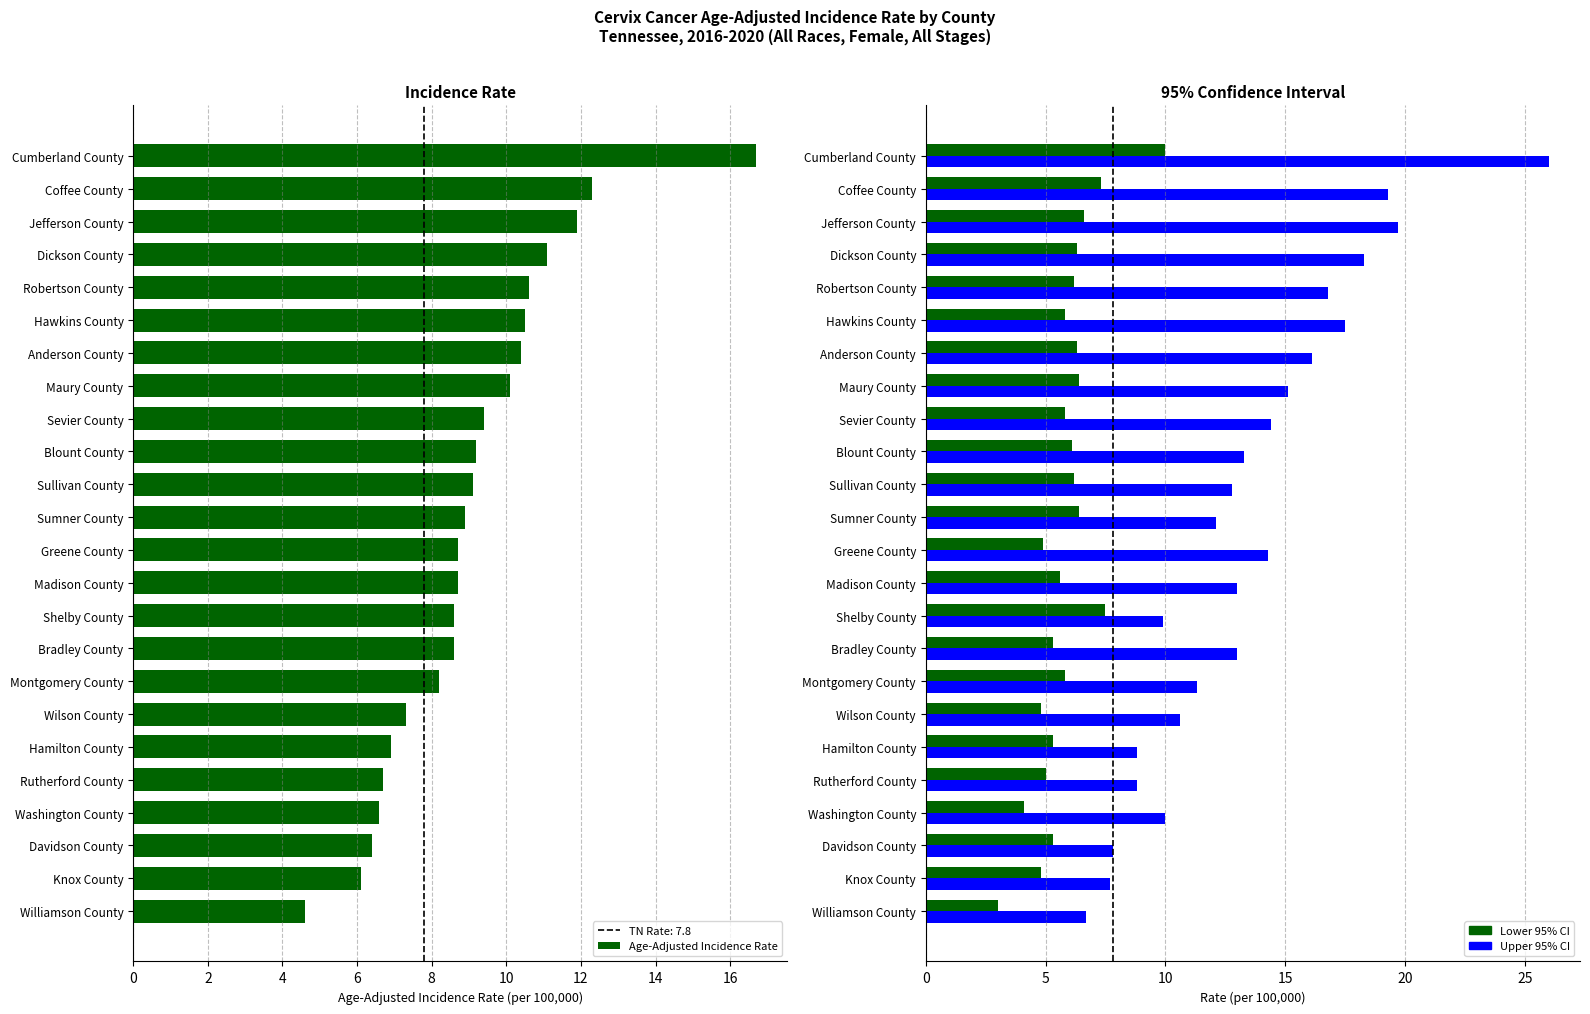

What is the value of the 9th bar from the left?

9.4